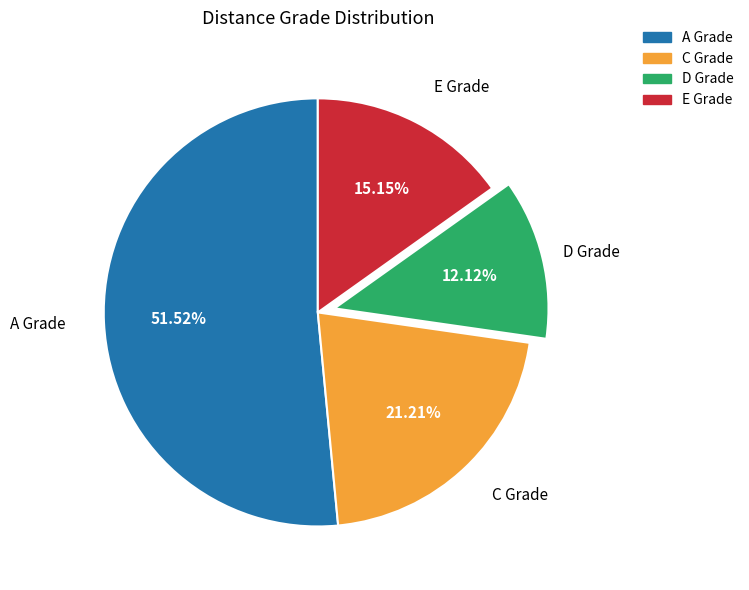

Which has a higher value, D Grade or A Grade?

A Grade